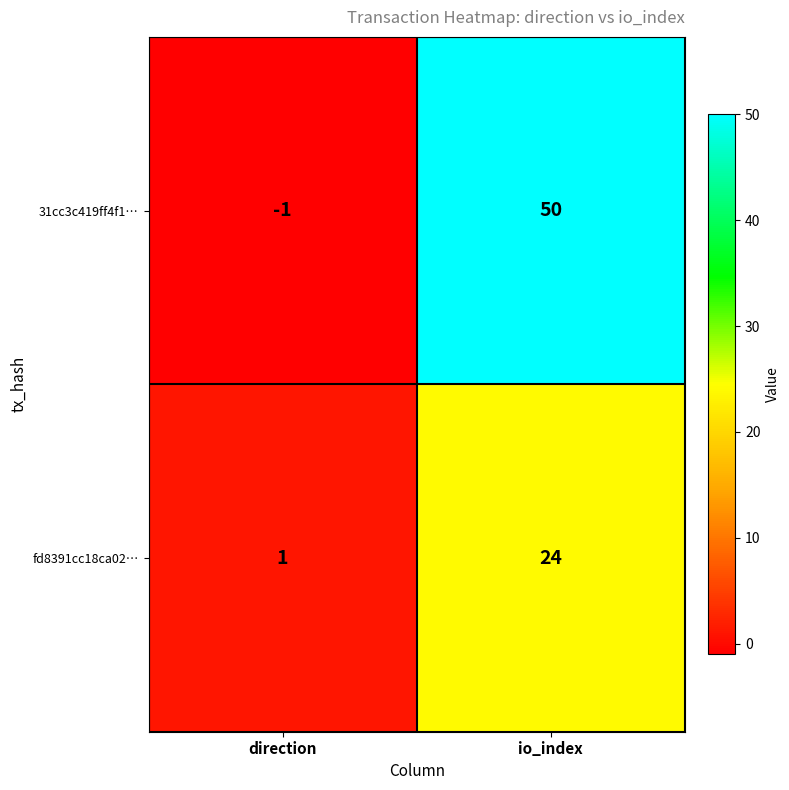

The fd8391cc18ca02… series shows 24 at io_index. True or false?

True